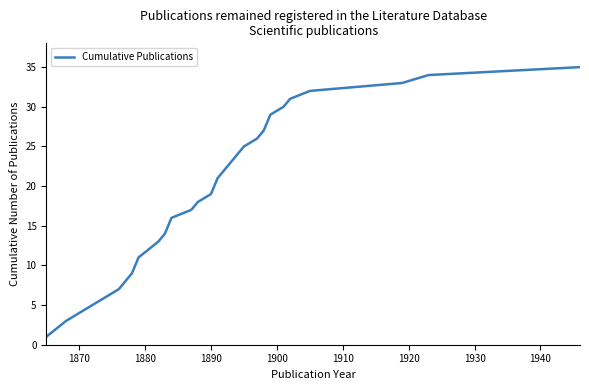

What is the difference between the maximum and minimum values?

34